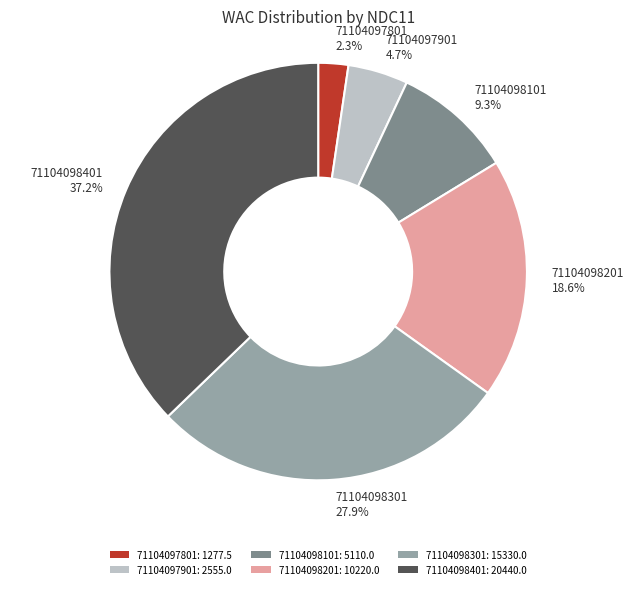

Which has a higher value, 71104098301 or 71104098101?

71104098301